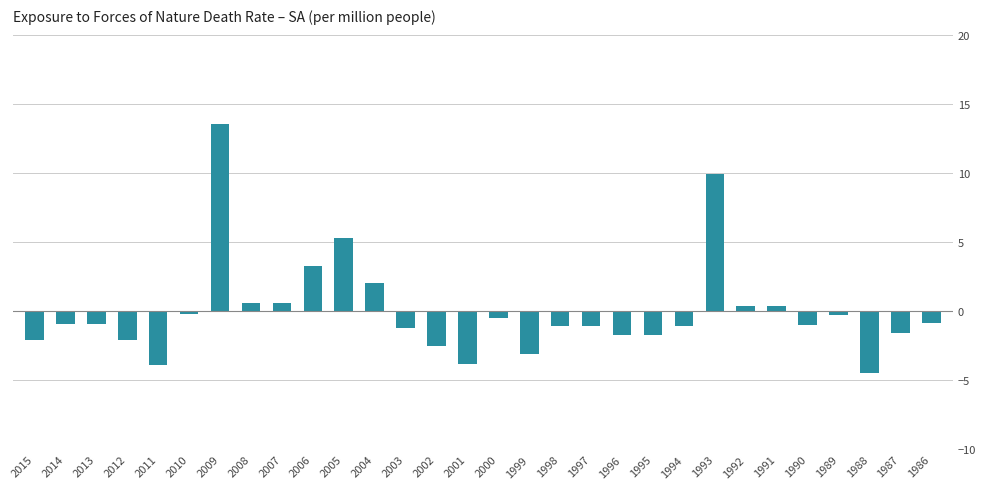

The value at 2011 is -3.9. True or false?

True